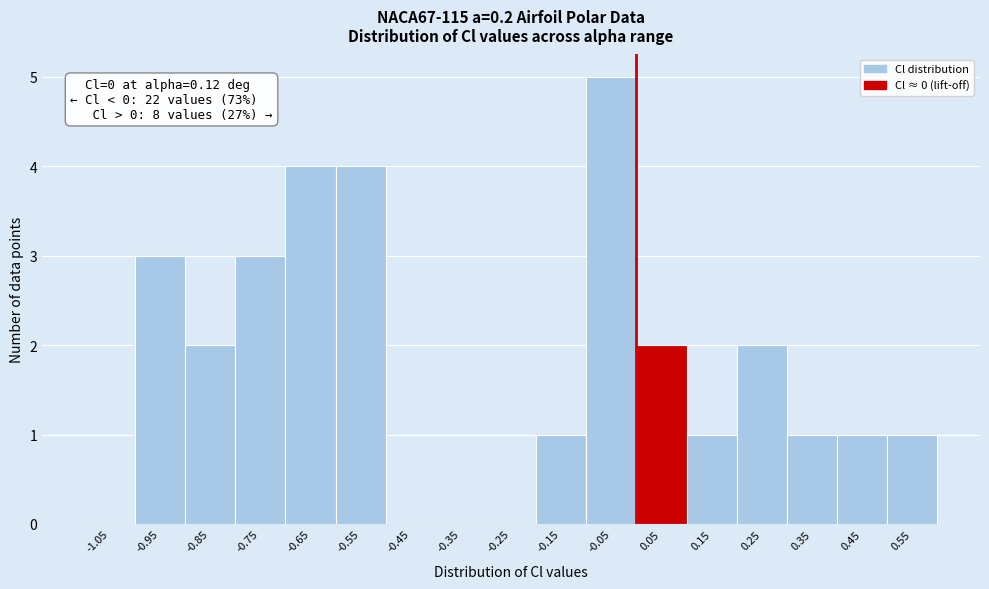

Over which range of the x-axis is the bar tallest?

-0.1 to 0.0